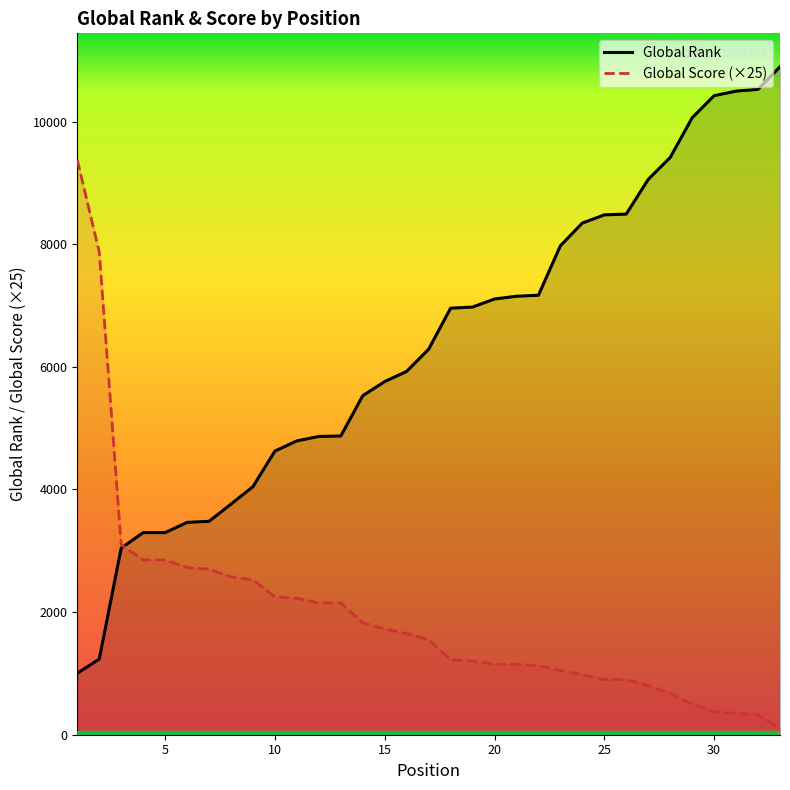

What is the value of the Global Rank point at the 21st from the left?

7151